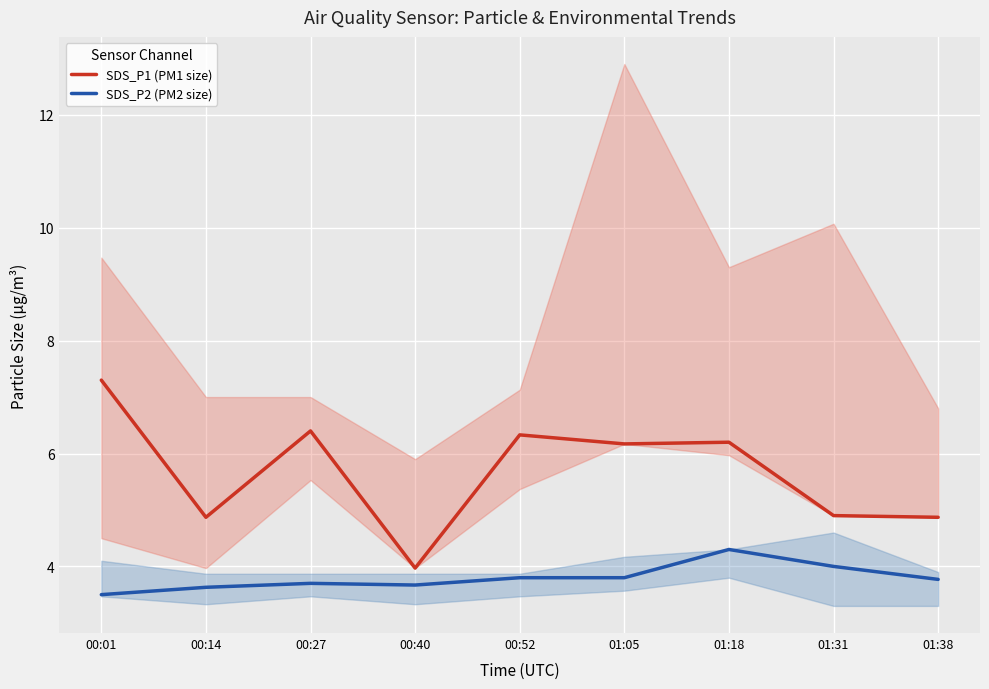

What is the total value across all series at 00:01?

10.8